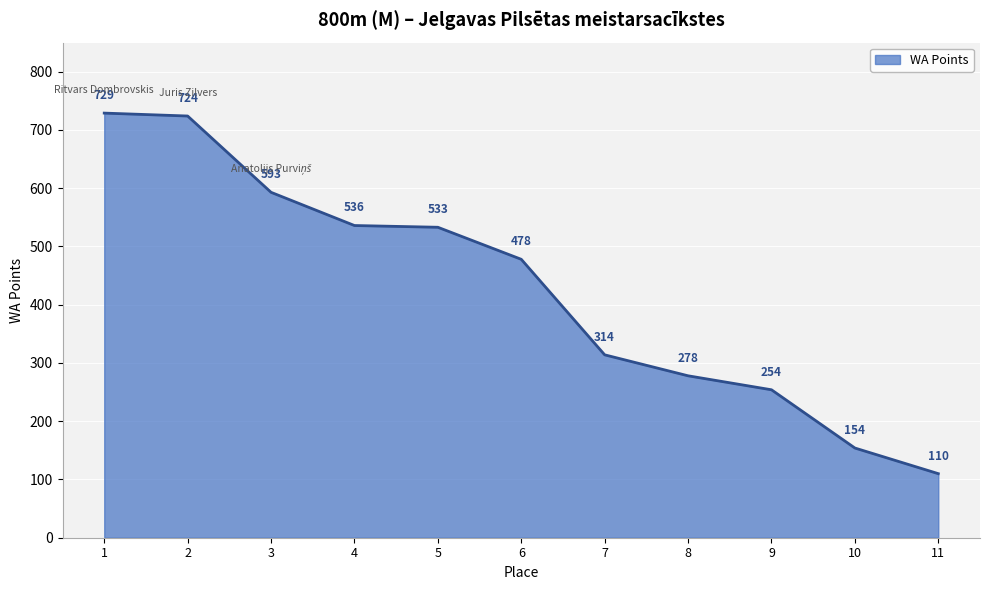

What is the average value?

428